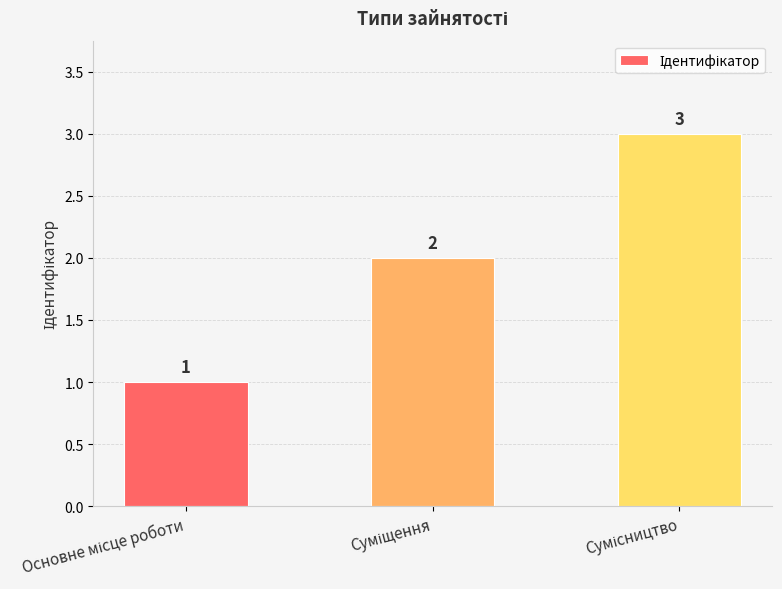

What is the sum of all values?

6